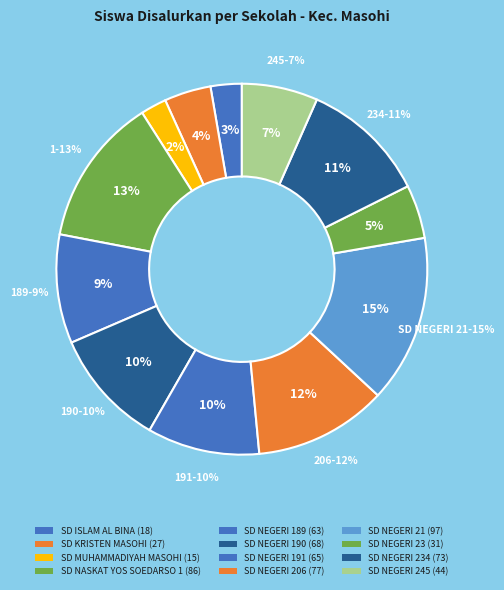

What percentage is the SD NEGERI 234 slice, to the nearest percent?

11%